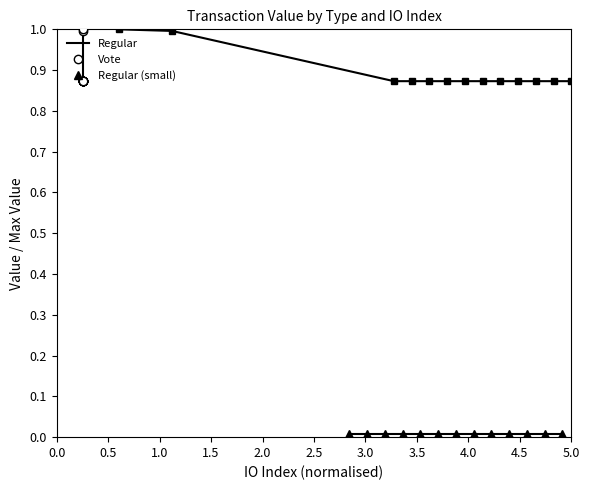

Which series has the largest range (max minus min)?

Regular